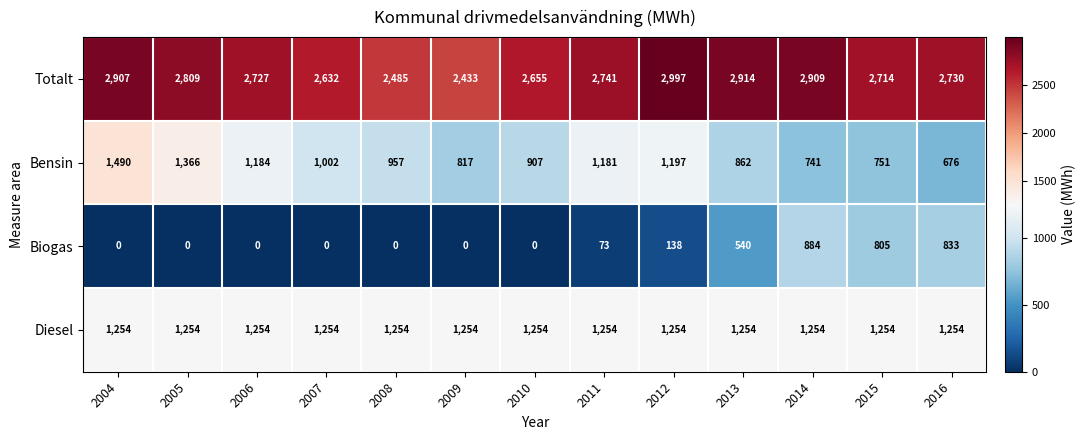

Where is Totalt nearest to the value 2715?

2015